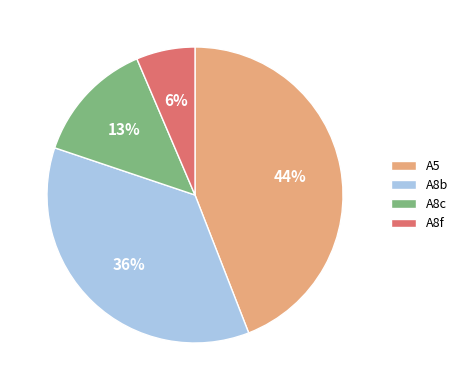

Is the sum of A5 and A8c greater than half?

Yes